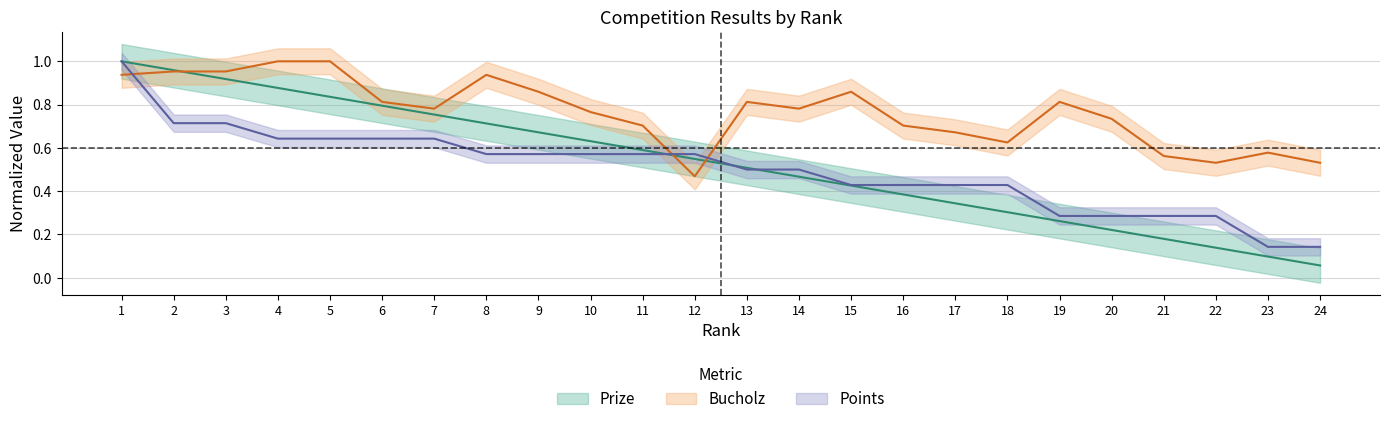

What is the sum of all Points values?

12.0